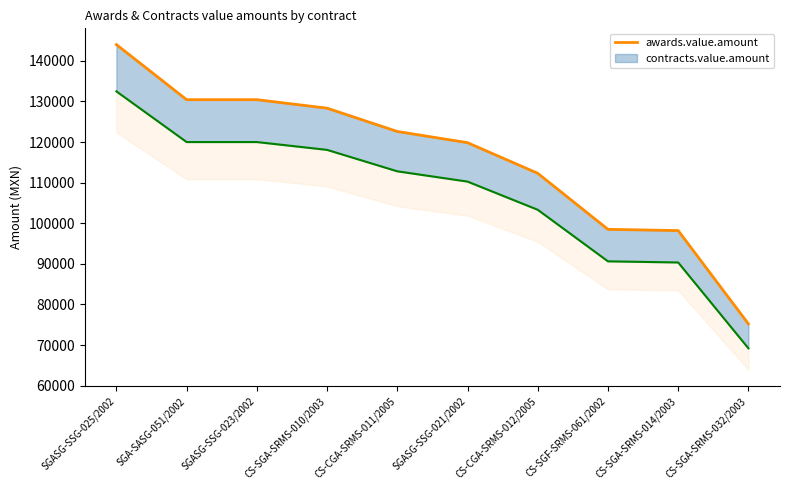

Reading right to left, list all the values displayed in this chart.

75213.8	98194.0	98500.0	112303.5	119846.4	122600.0	128340.0	130433.3	130434.0	144000.0